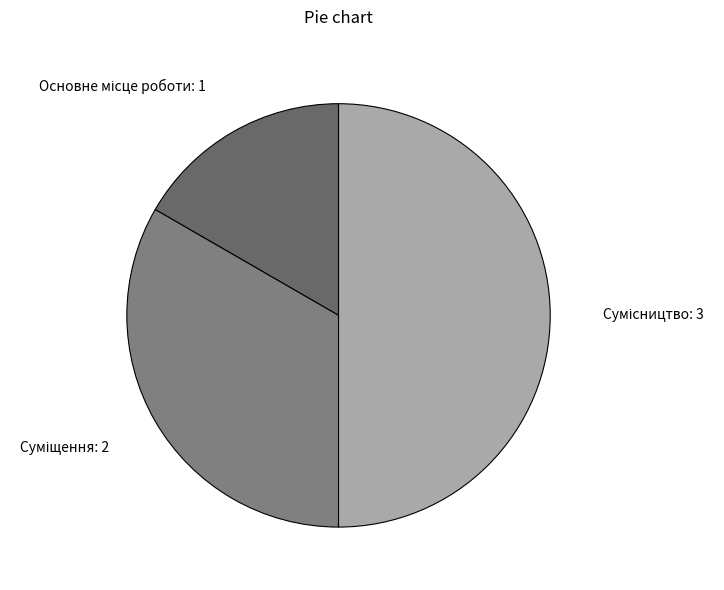

What is the change in value from Суміщення to Сумісництво?

+1